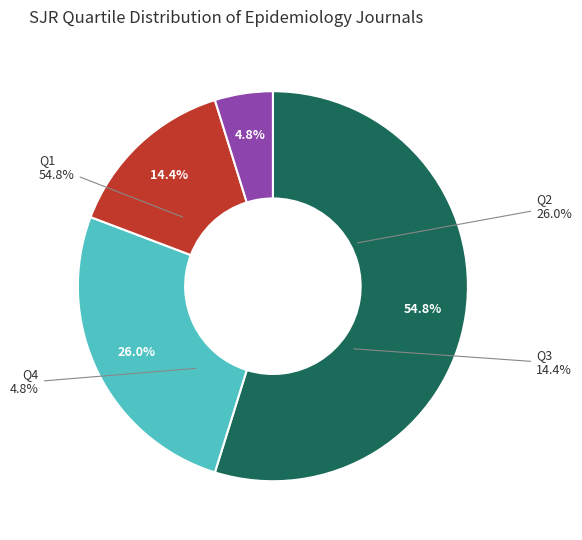

What is the majority slice?

Q1